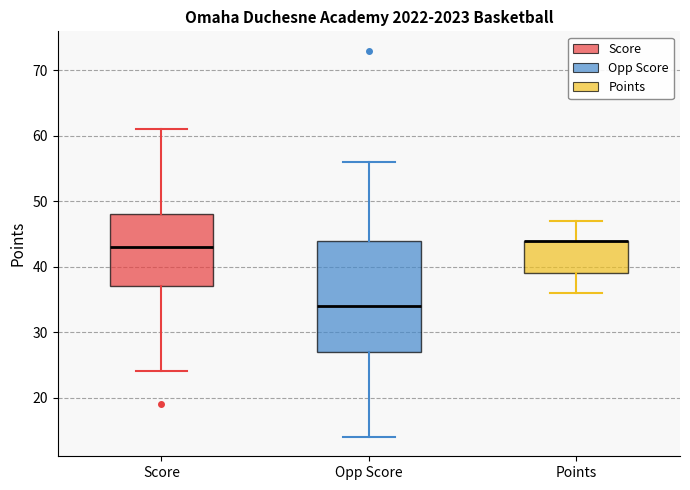

Reading left to right, read every box against the y-axis: the position of its median line, the range the box covers, and the ends of its whiskers. The values are not printed on the chart, so give them approximately, as read against the axis.

Score: median 43, box 37 to 48, whiskers 24 to 61
Opp Score: median 34, box 27 to 44, whiskers 14 to 56
Points: median 44 (drawn on the box's upper edge), box 39 to 44, whiskers 36 to 47